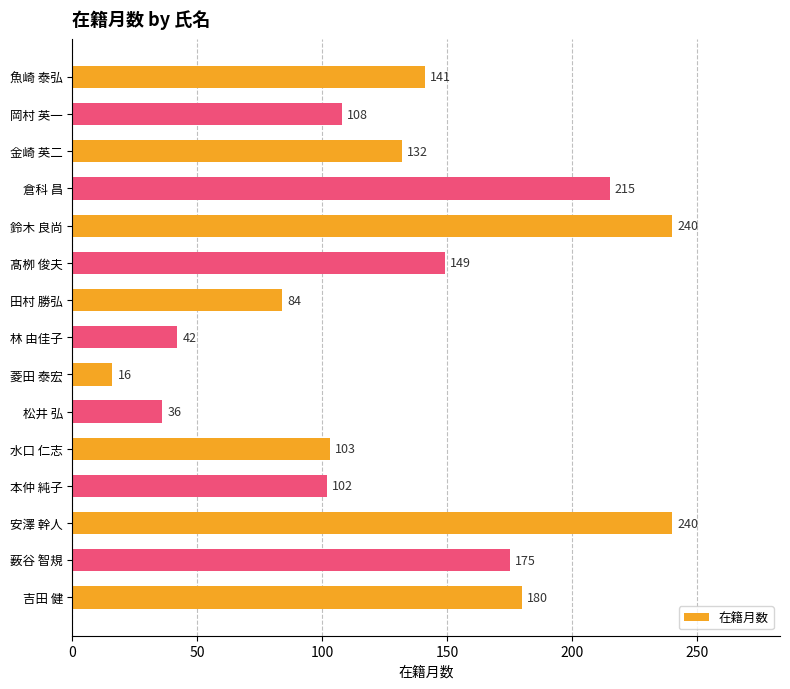

At which category does the chart reach its minimum across all series?

菱田 泰宏